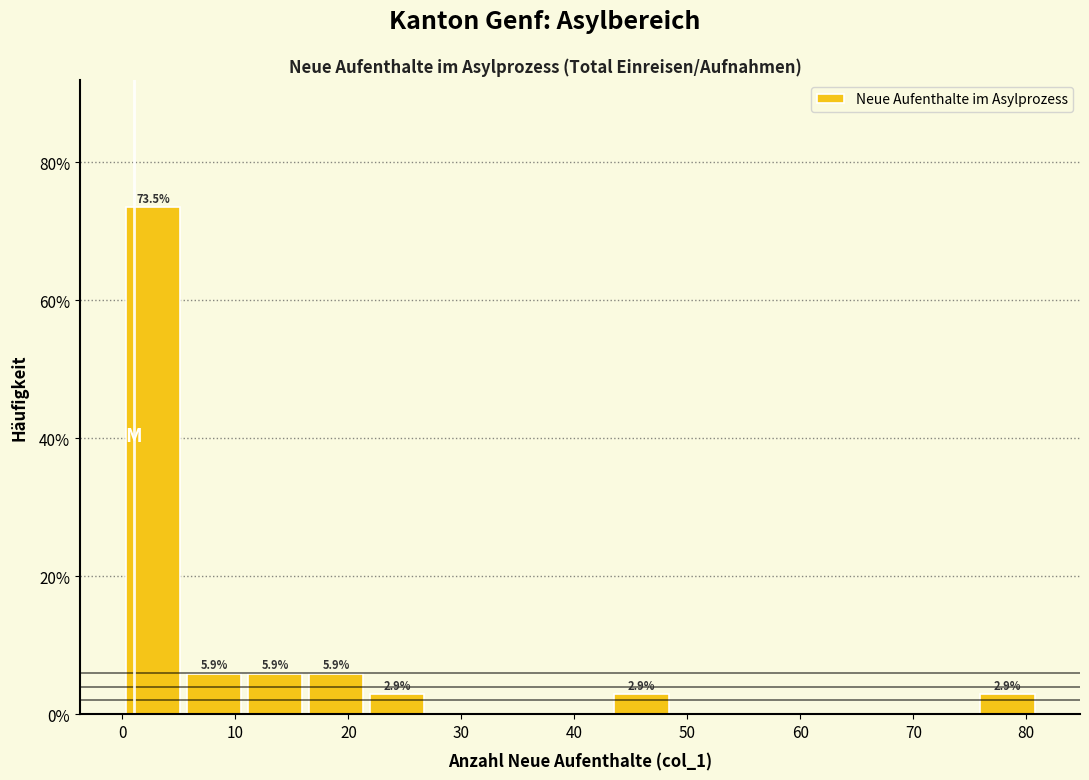

Over which range of the x-axis is the bar tallest?

0.0 to 5.4